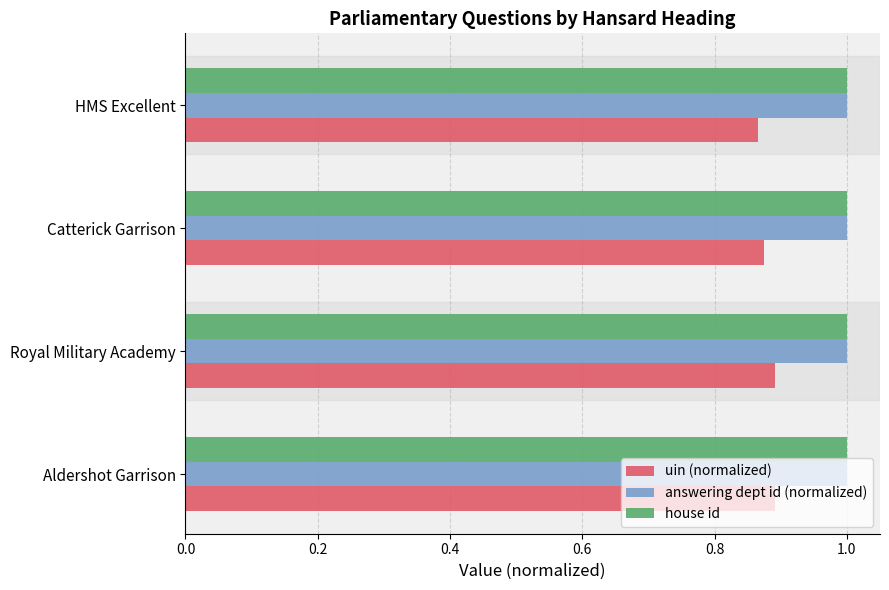

What is the maximum value shown in the chart?

1.0